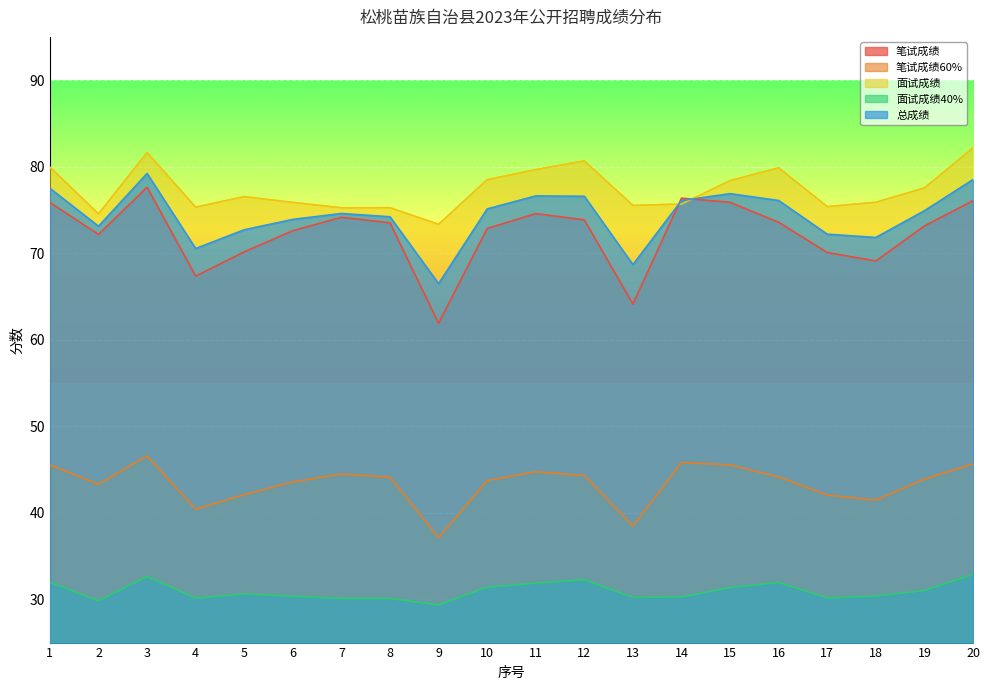

Reading right to left, list all the values displayed in this chart.

笔试成绩: 76.1	73.2	69.1	70.1	73.6	75.9	76.4	64.1	73.8	74.6	72.9	61.9	73.5	74.2	72.6	70.2	67.3	77.6	72.2	75.9
笔试成绩60%: 45.6	43.9	41.5	42.0	44.1	45.5	45.8	38.5	44.3	44.8	43.7	37.1	44.1	44.5	43.6	42.1	40.4	46.6	43.3	45.5
面试成绩: 82.2	77.5	75.9	75.4	79.9	78.4	75.7	75.5	80.7	79.7	78.5	73.3	75.3	75.2	75.9	76.5	75.3	81.6	74.5	80.0
面试成绩40%: 32.9	31.0	30.4	30.2	31.9	31.4	30.3	30.2	32.3	31.9	31.4	29.3	30.1	30.1	30.4	30.6	30.1	32.6	29.8	32.0
总成绩: 78.5	74.9	71.8	72.2	76.1	76.9	76.1	68.7	76.6	76.6	75.1	66.5	74.2	74.6	73.9	72.7	70.5	79.2	73.1	77.5